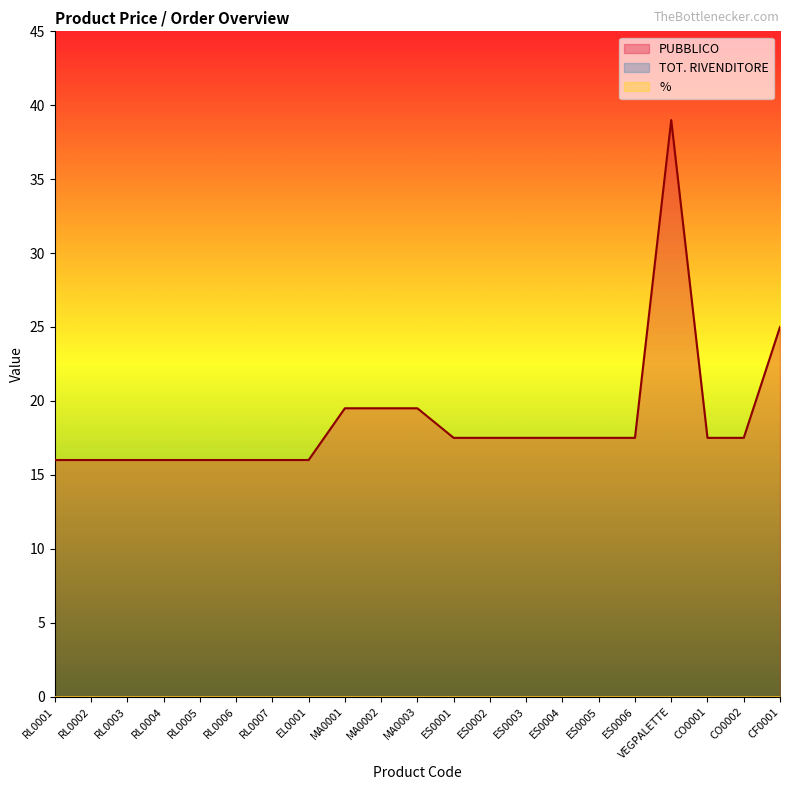

How many lines are shown in the chart?

3